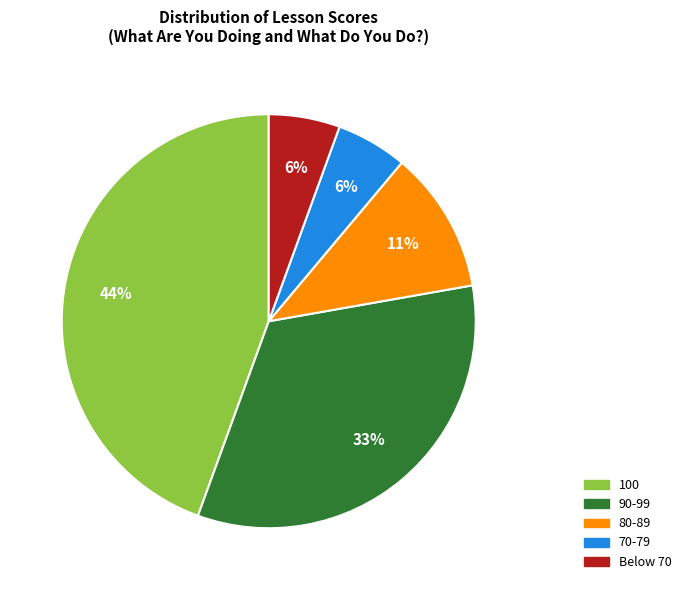

Is there any slice that represents more than half of the pie?

No